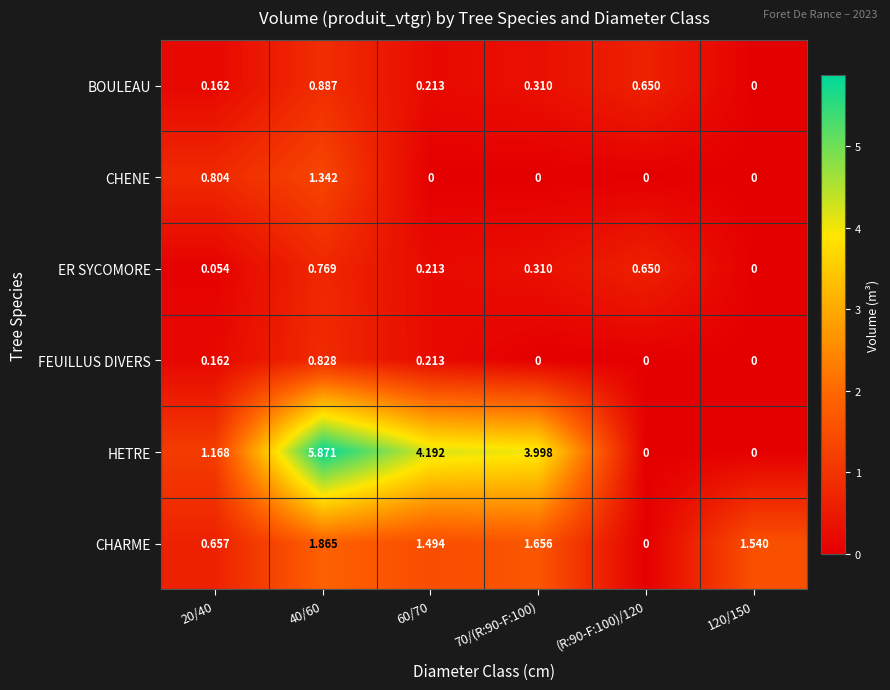

How many data points in FEUILLUS DIVERS are above 0?

3